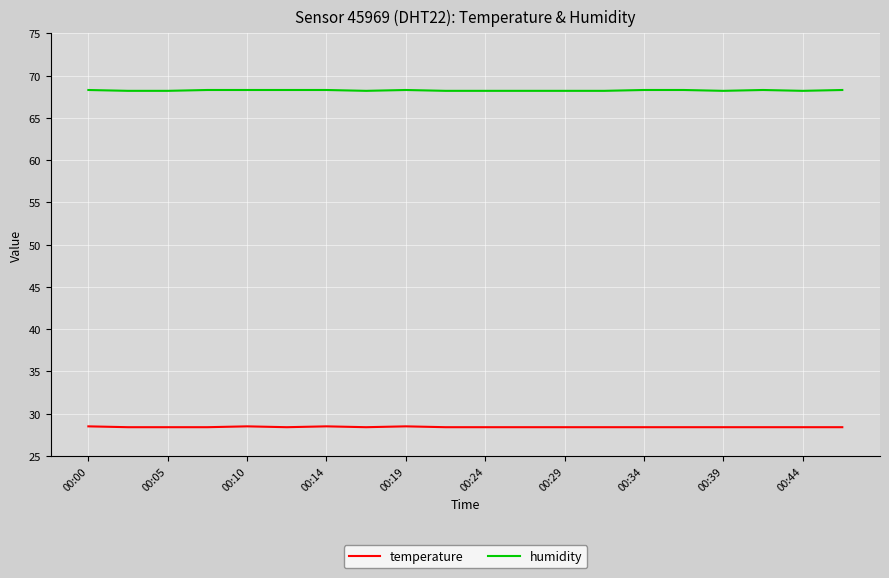

Which series has the largest total across all categories?

humidity